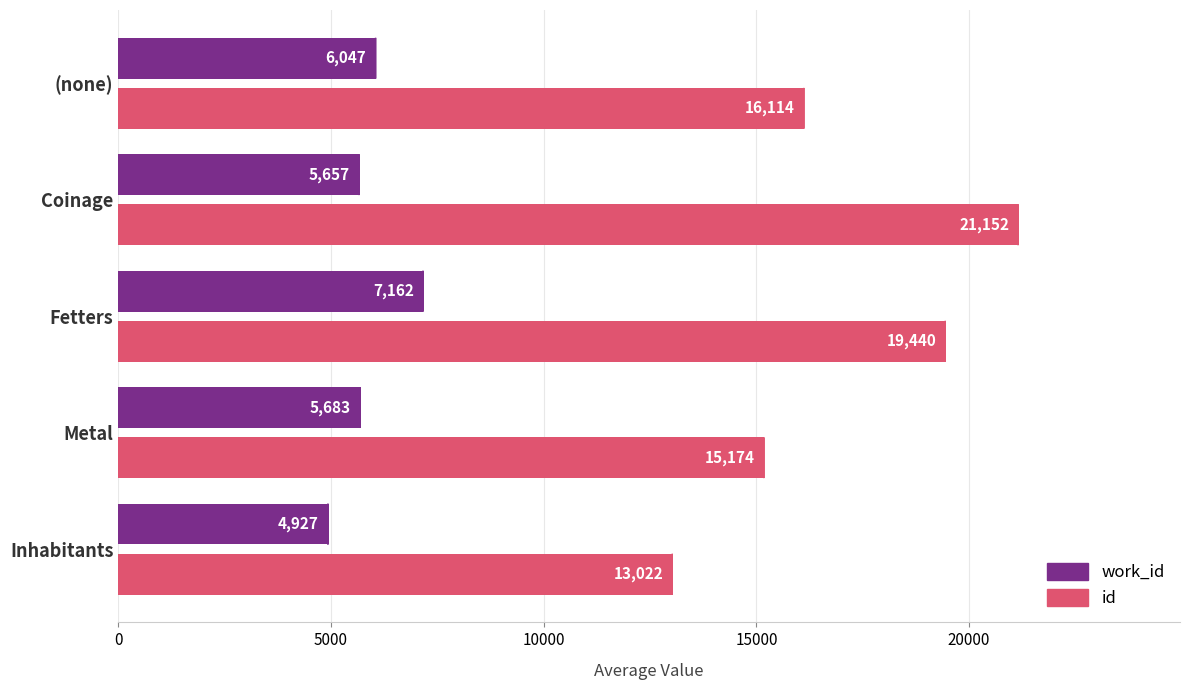

What value does the id series have at Metal, to the nearest 50?

15150